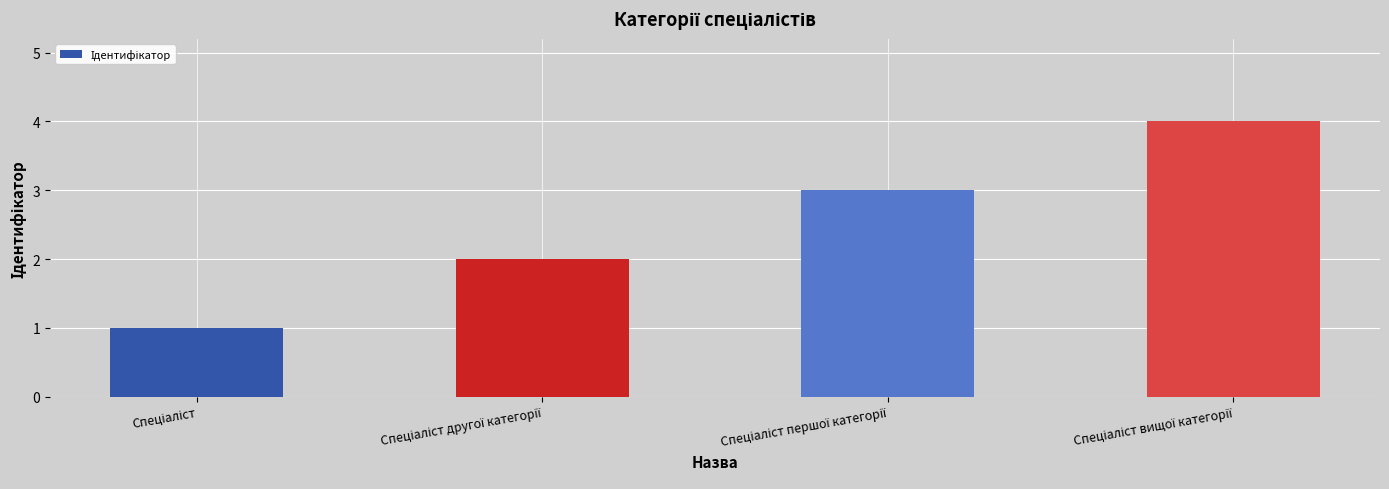

How many data points are less than 3?

2